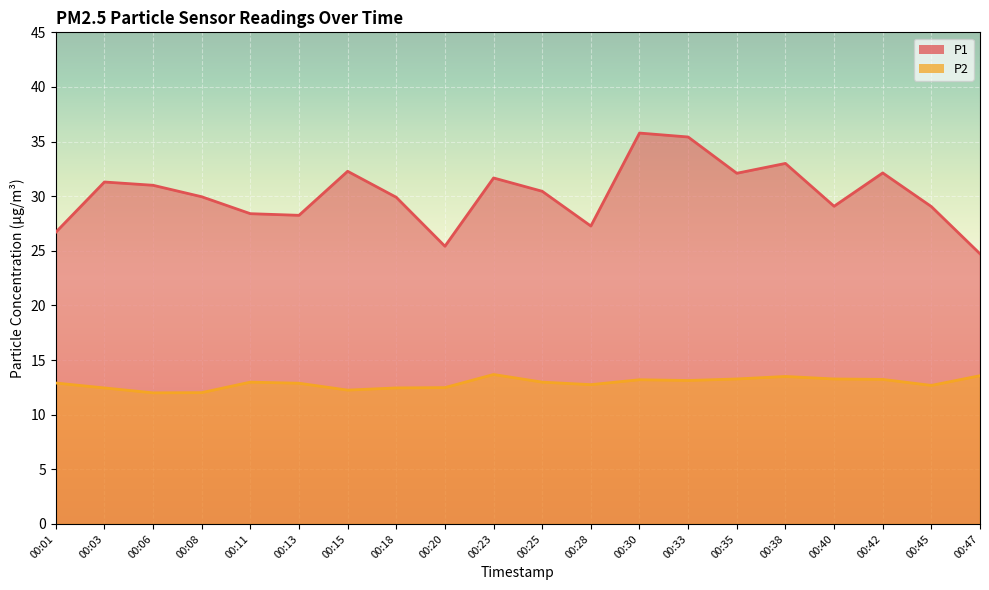

Rank the series by their average value, from highest to lowest.

P1, P2